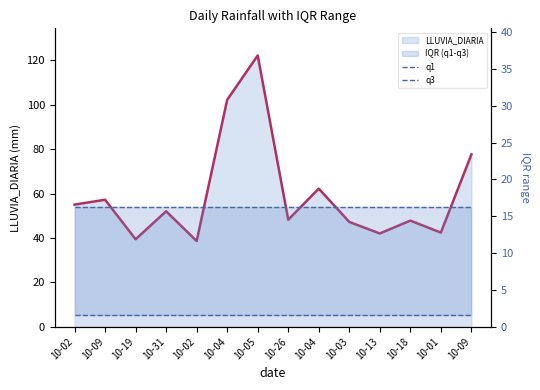

Reading left to right, extract all data points from this chart.

LLUVIA_DIARIA line: 55.0	57.2	39.4	52.0	38.6	102.2	122.2	48.2	62.2	47.2	42.0	47.8	42.4	77.6
q1: 1.6	1.6	1.6	1.6	1.6	1.6	1.6	1.6	1.6	1.6	1.6	1.6	1.6	1.6
q3: 16.2	16.2	16.2	16.2	16.2	16.2	16.2	16.2	16.2	16.2	16.2	16.2	16.2	16.2